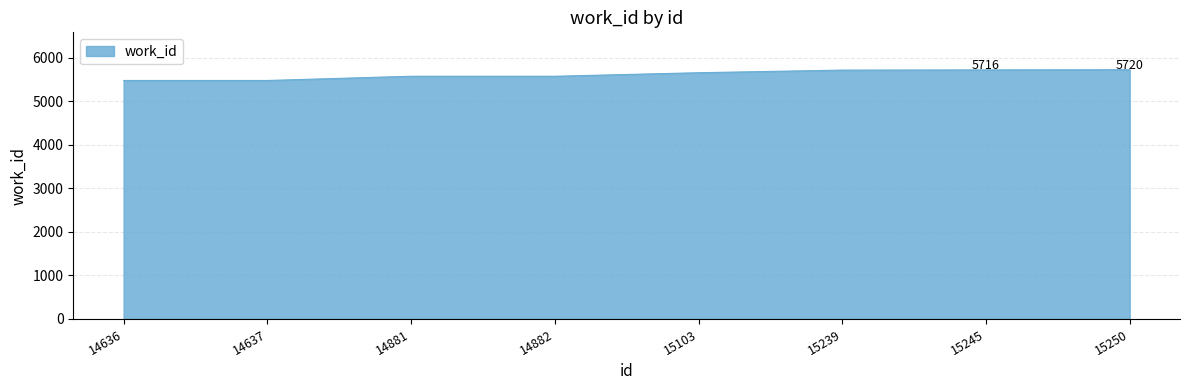

The value at 14637 is 5473. True or false?

True